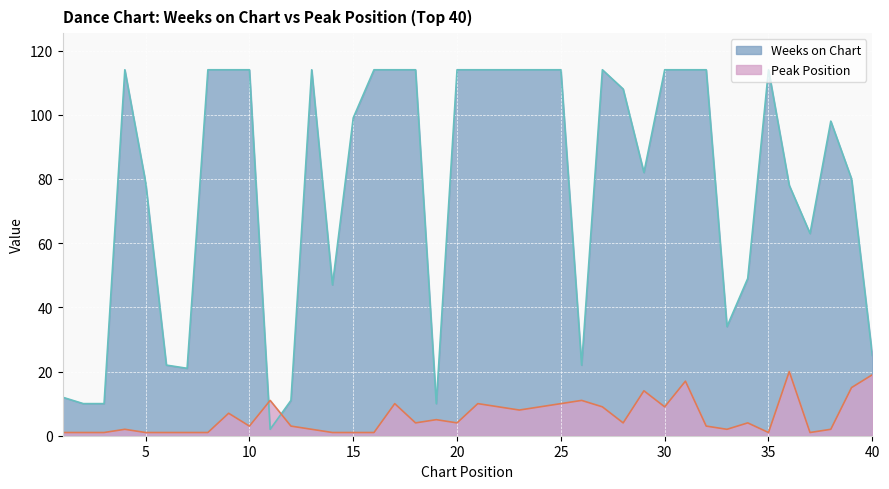

Which has a higher value, 13 or 19?

13